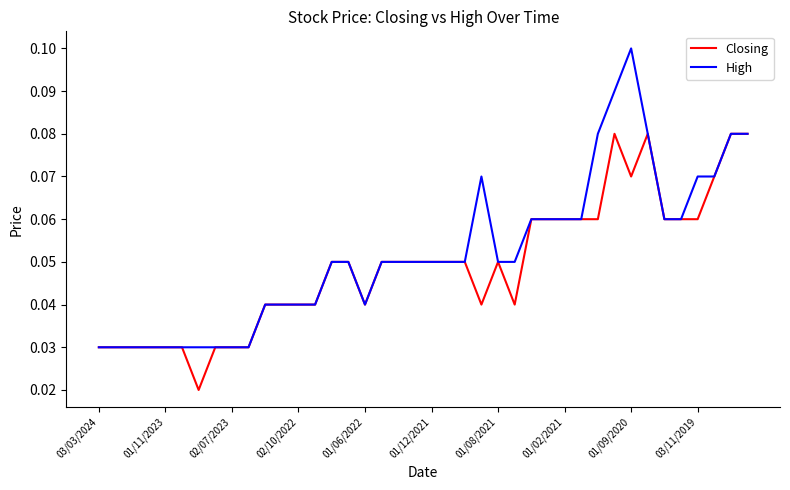

Which series has the widest spread of values?

High